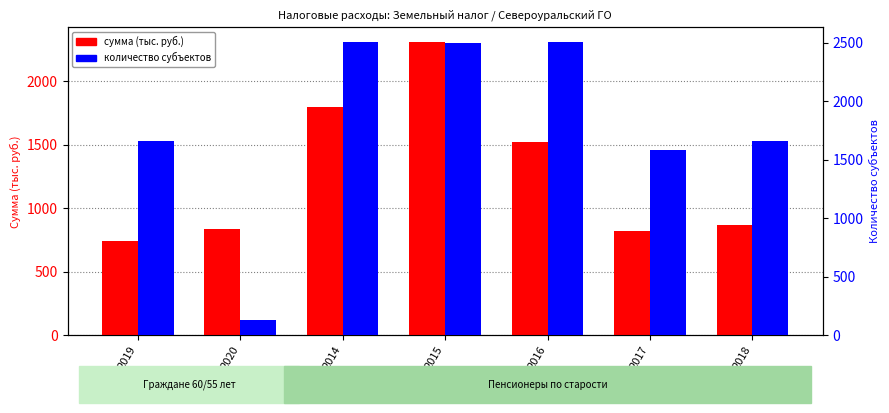

What is the sum of the сумма (тысяч рублей) values at 2019 and 2014?

2538